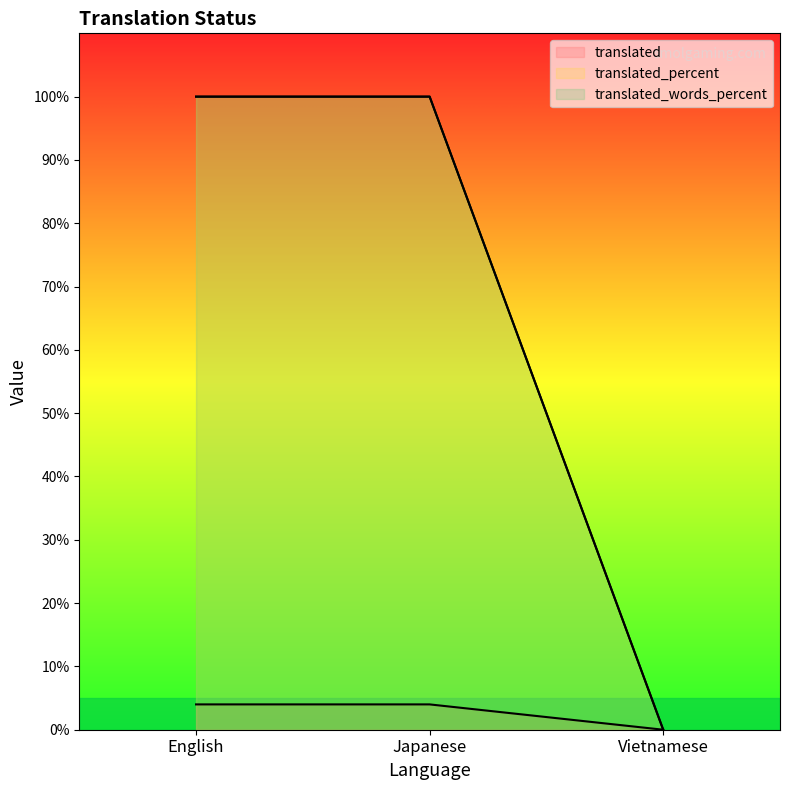

At which label does translated_words_percent reach its peak?

English